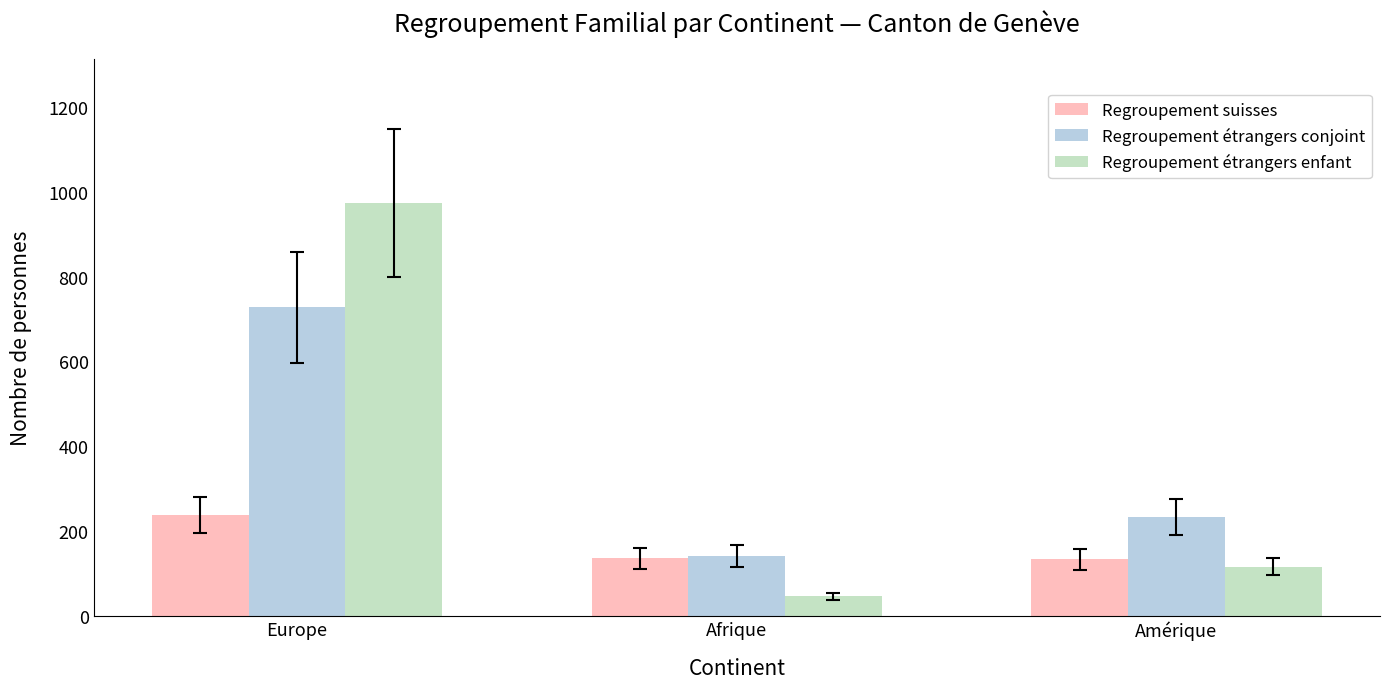

Is the value of Regroupement étrangers enfant at Amérique greater than the value of Regroupement étrangers conjoint at Amérique?

No